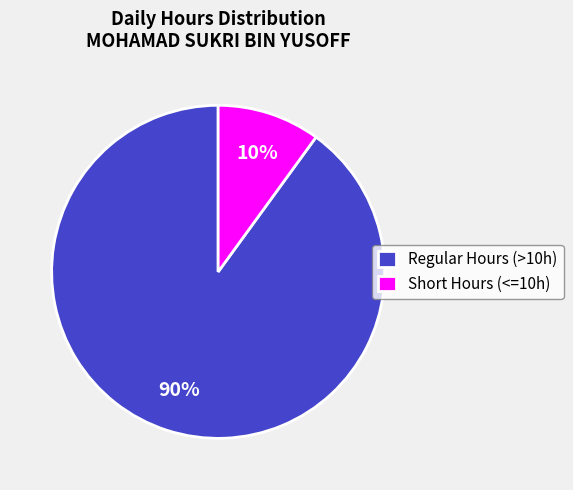

Count the number of slices in the pie.

2